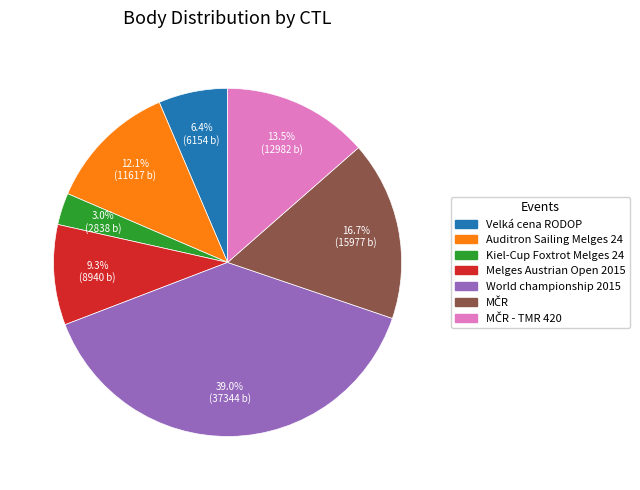

Does Auditron Sailing Melges 24 account for over 50% of the chart?

No